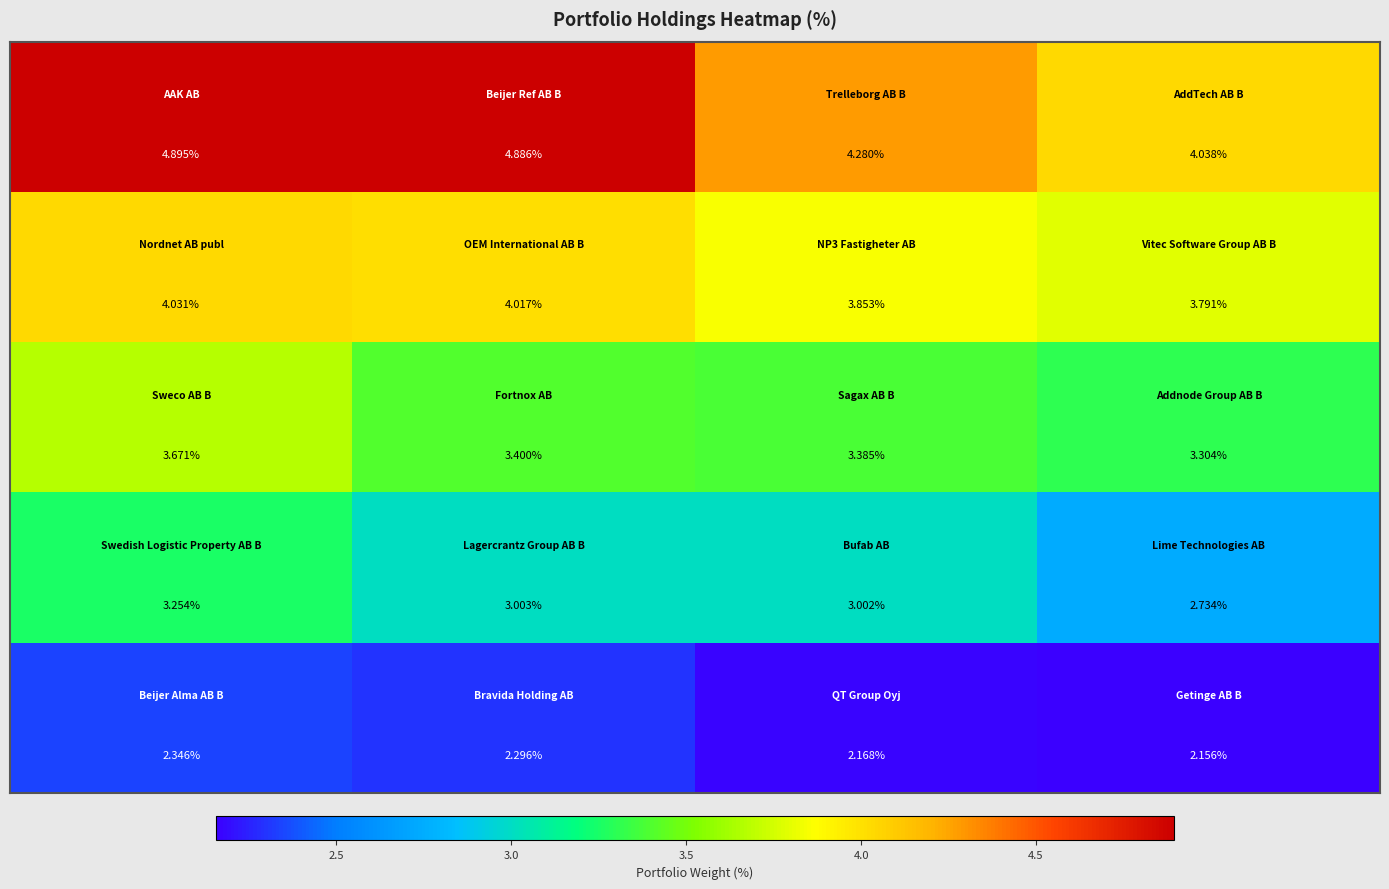

Count the number of categories in the chart.

4